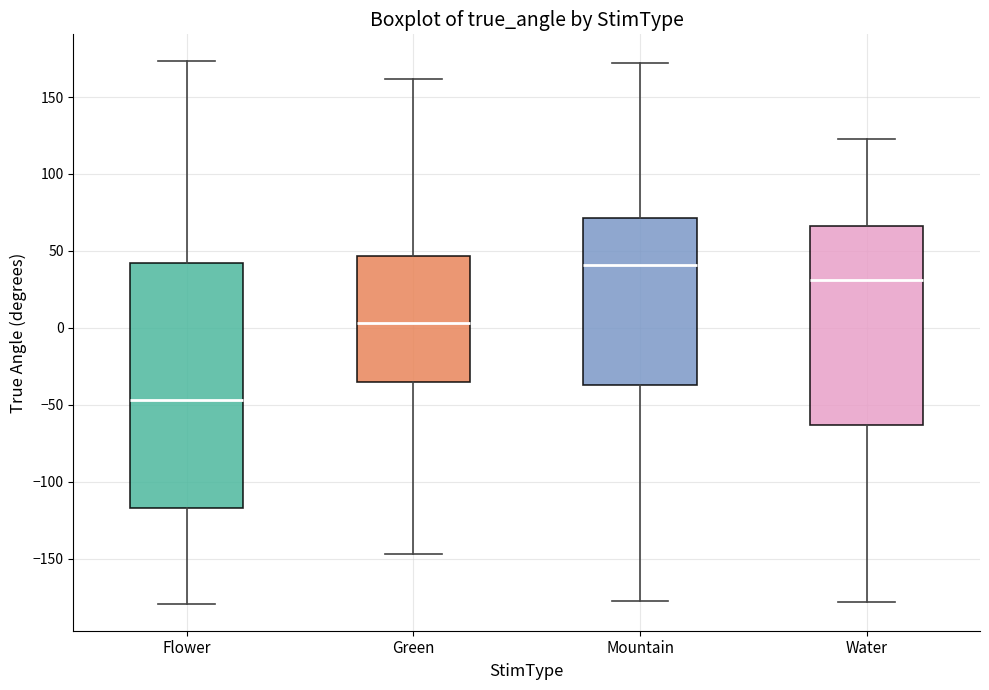

Which box is the tallest, from its lower edge to its upper edge?

Flower